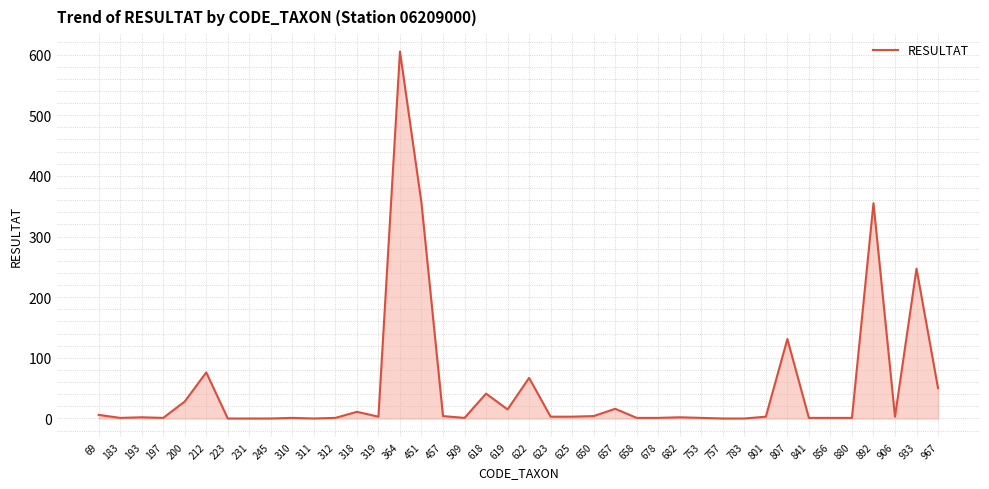

What is the approximate value at 212?

76